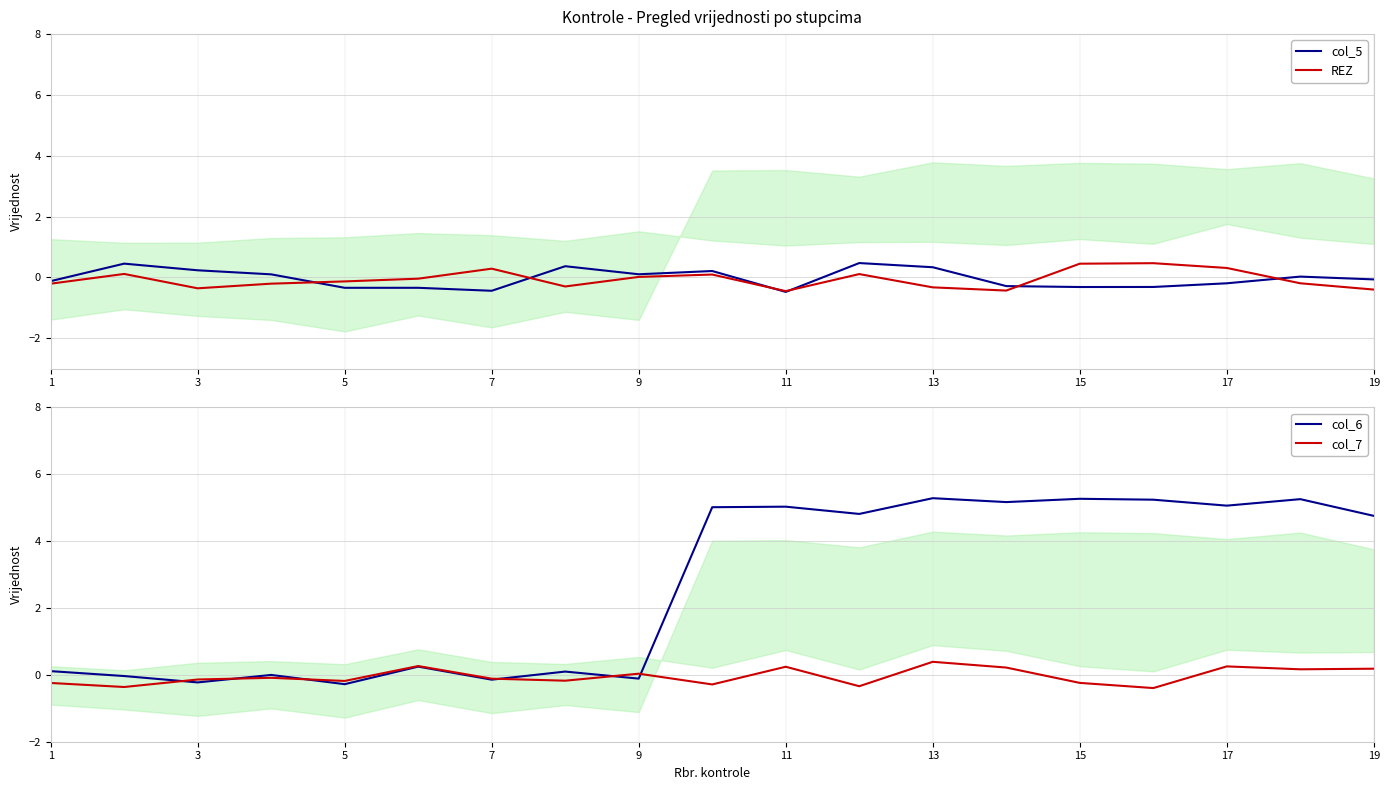

What is the maximum value for col_6?

5.3